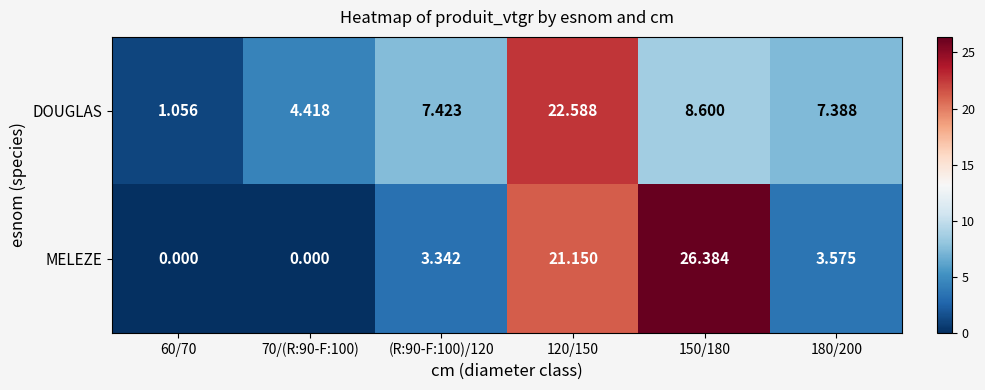

Which series has the largest total across all categories?

MELEZE